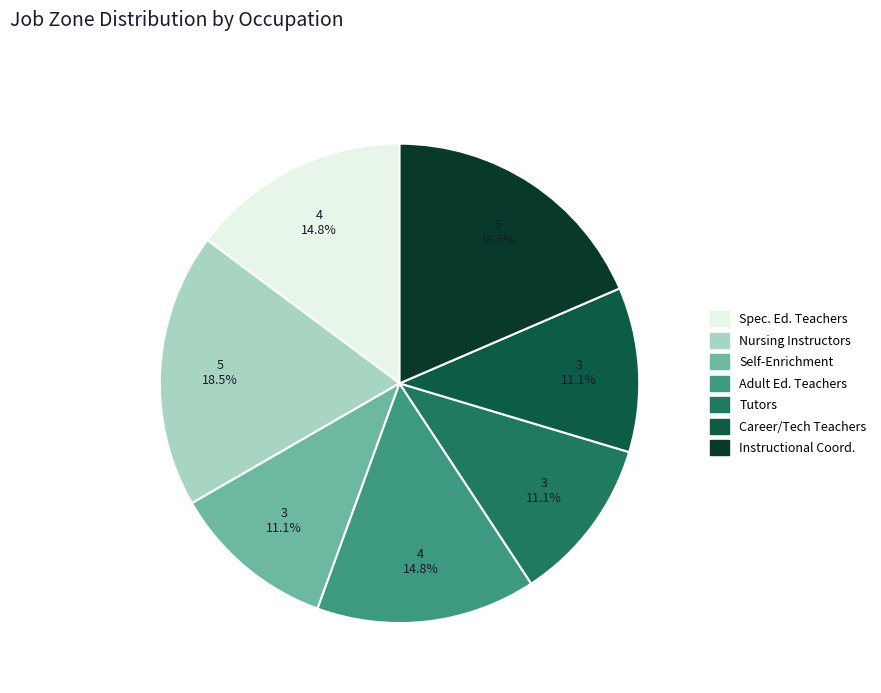

Is there a majority slice in this chart?

No